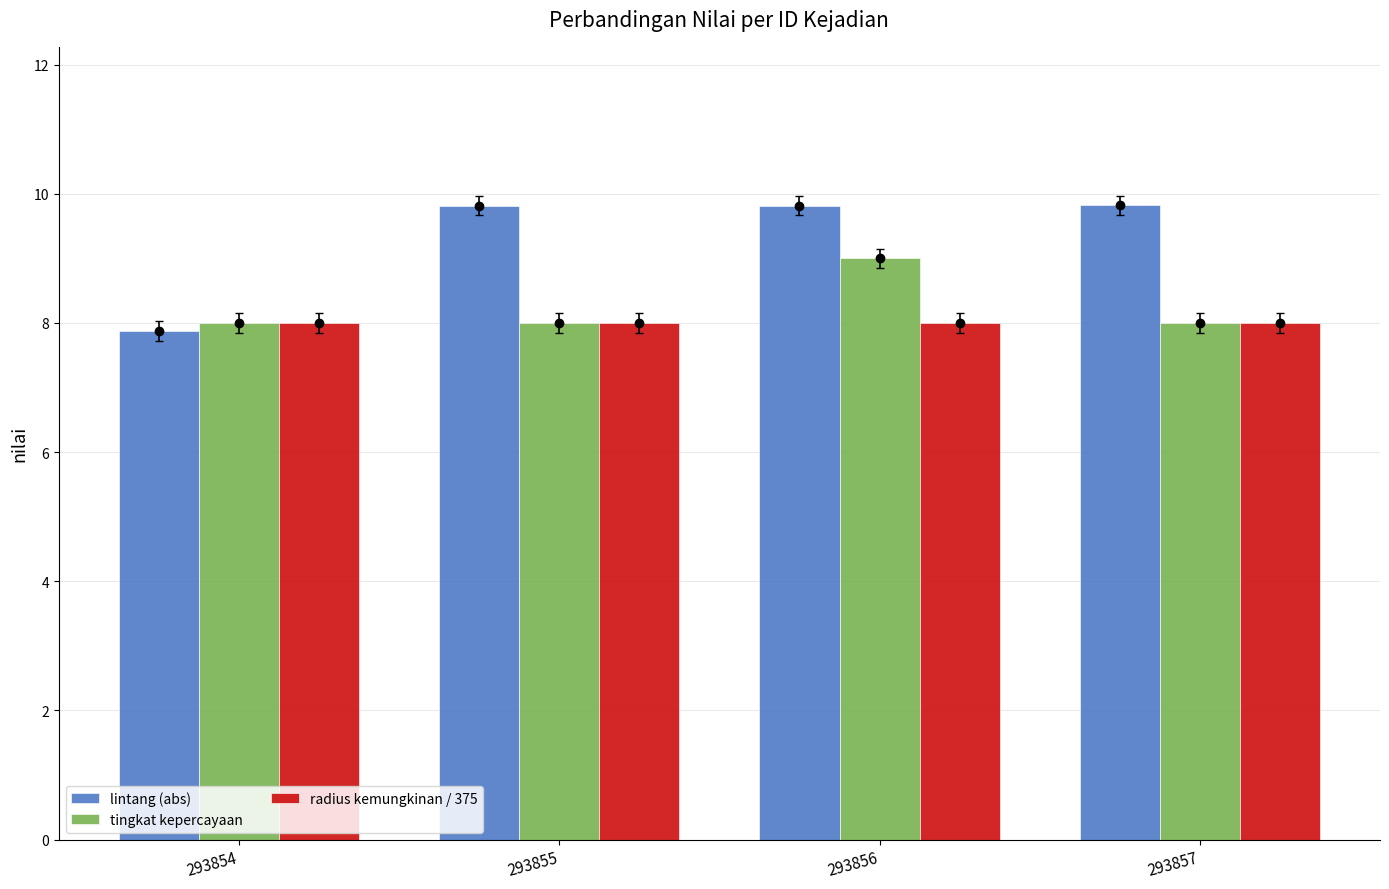

Which series has the largest total across all categories?

lintang (abs)